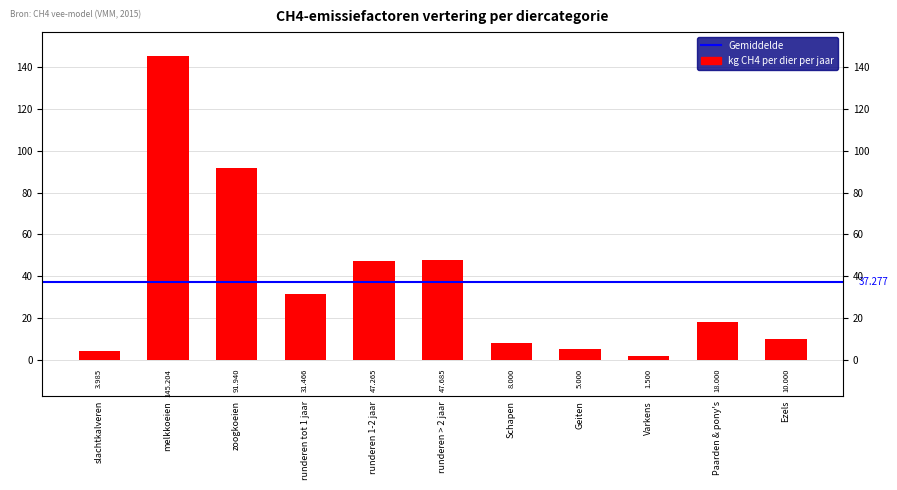

True or false: the data shows 14.0 at Ezels.

False